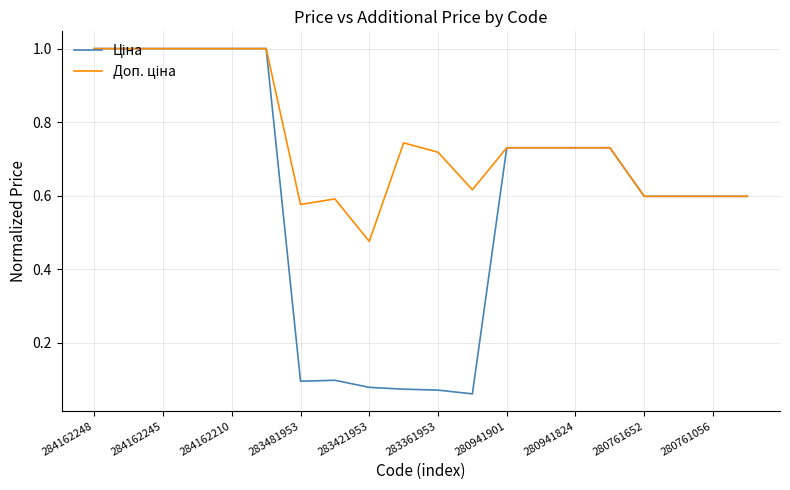

What is the greatest value displayed?

1.0